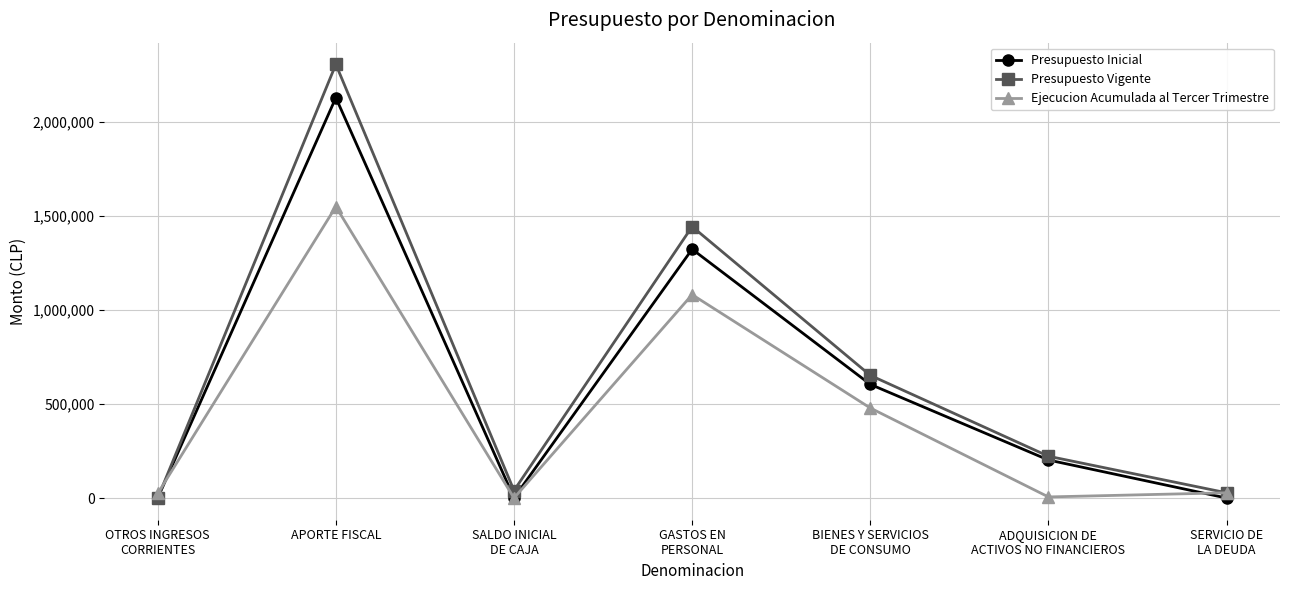

What is the label of the 1st point from the left?

OTROS INGRESOS
CORRIENTES